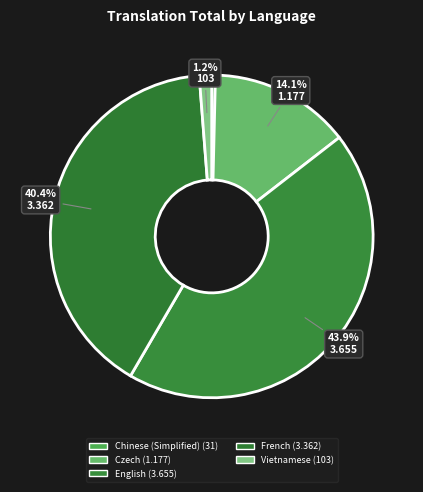

The Czech slice represents 14% of the pie. True or false?

True